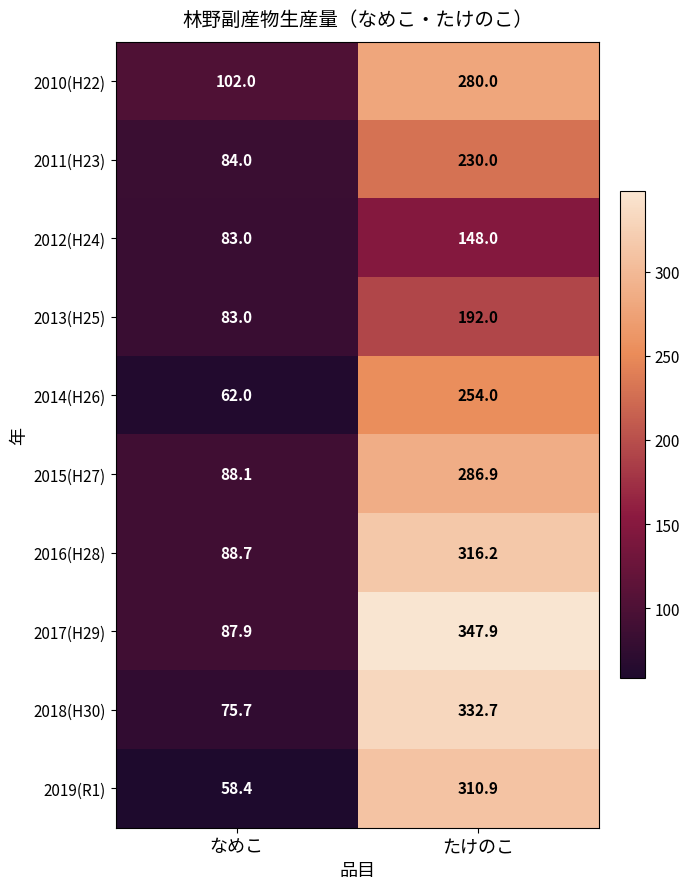

At which category is the sum across all series the highest?

たけのこ